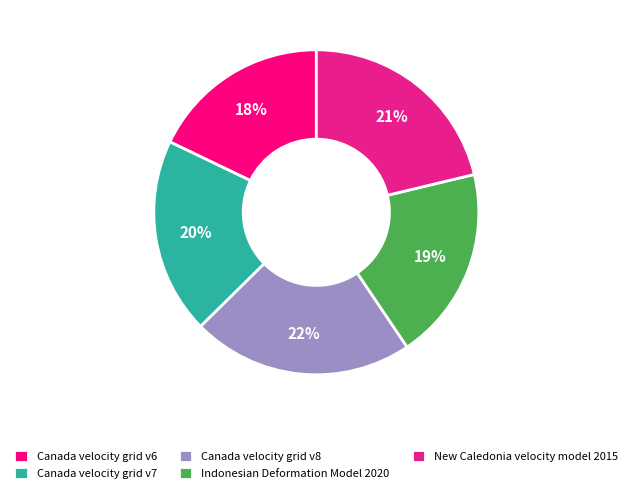

Is there a majority slice in this chart?

No